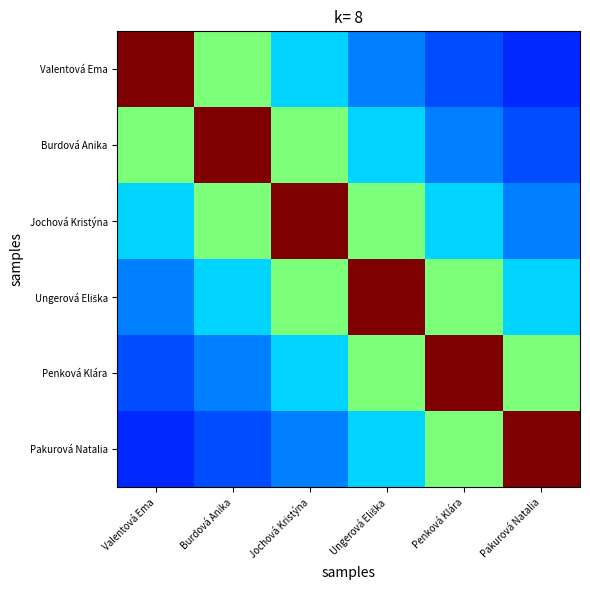

At which category is the sum across all series the highest?

Jochová Kristýna